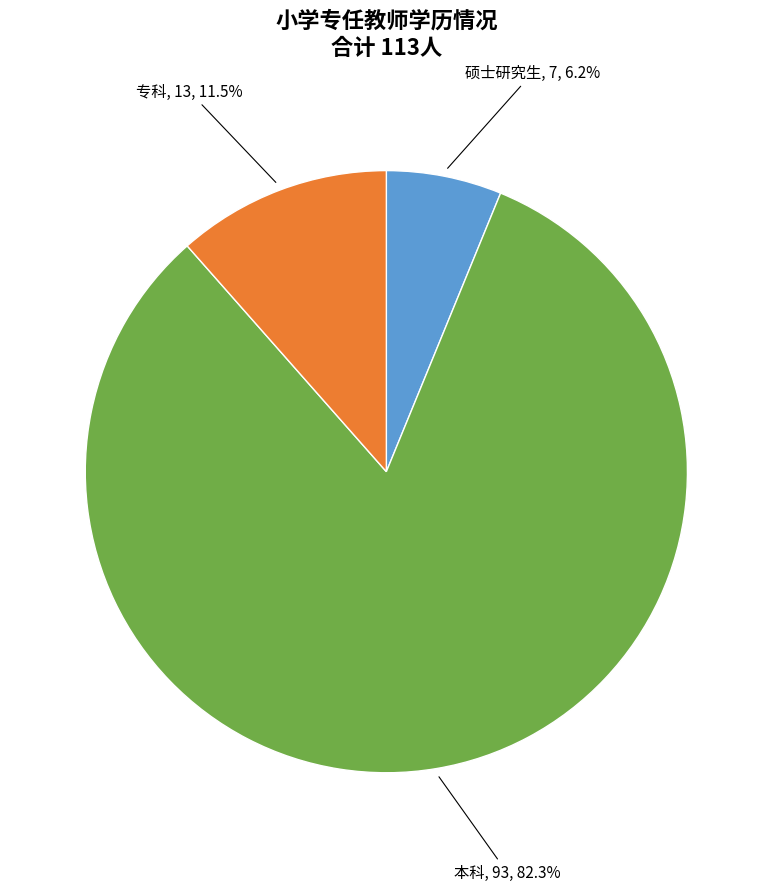

Which has a higher value, 本科 or 专科?

本科